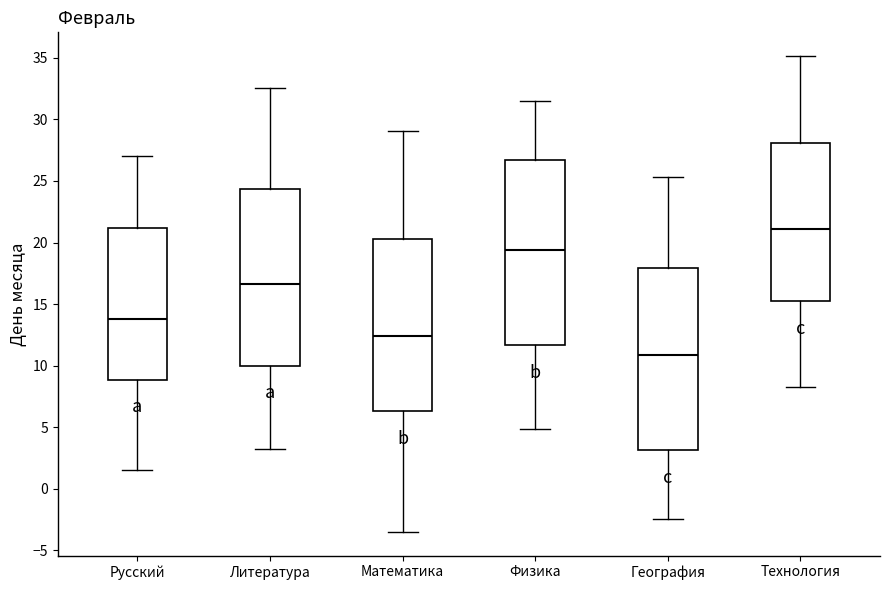

Where is the upper edge of the box for Технология on the y-axis? The values are not printed on the chart, so give them approximately, as read against the axis.

28.0